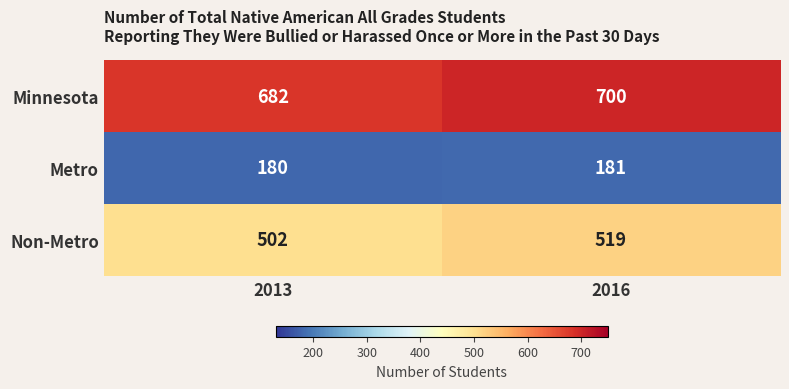

Which series has the widest spread of values?

Minnesota